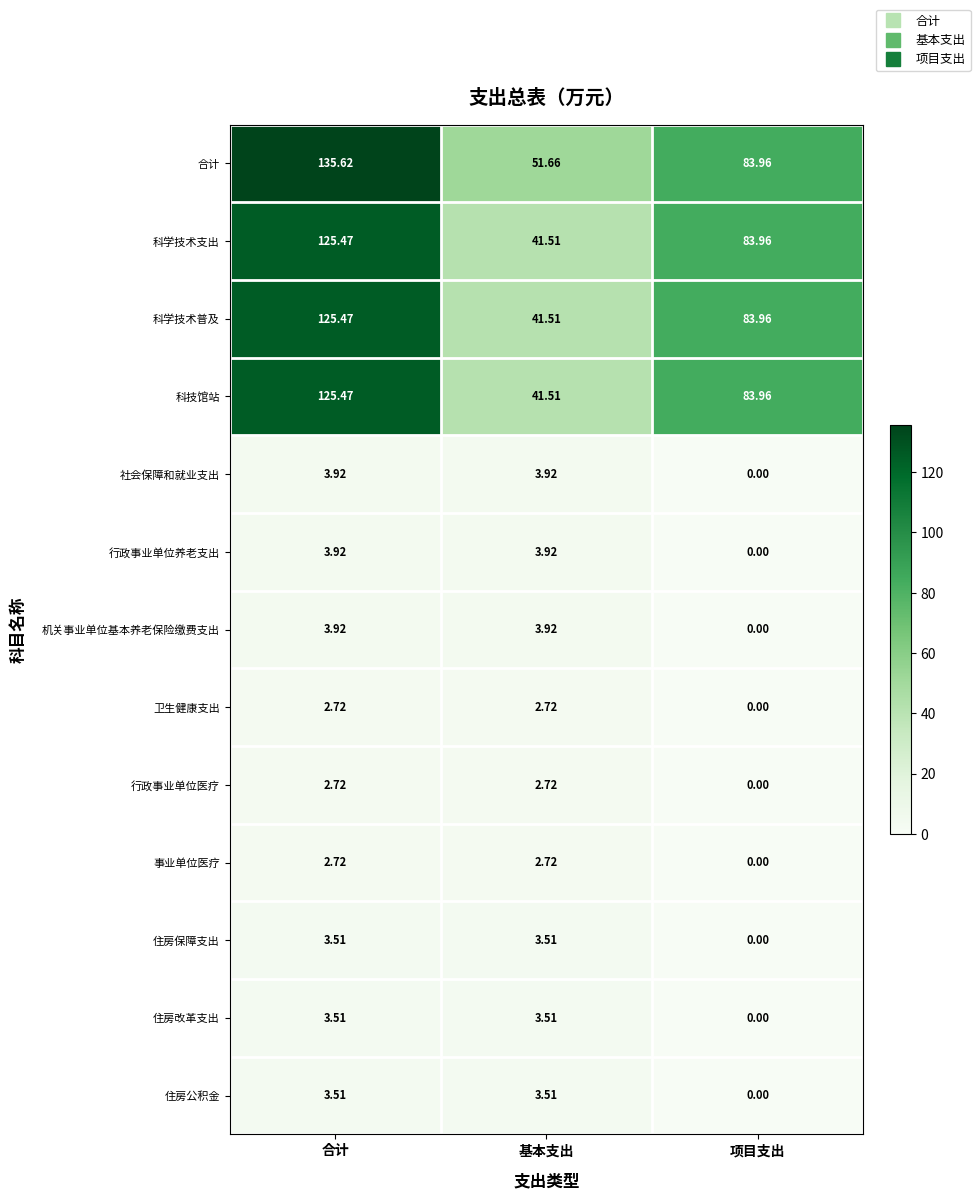

Where is 行政事业单位养老支出 nearest to the value 1?

项目支出